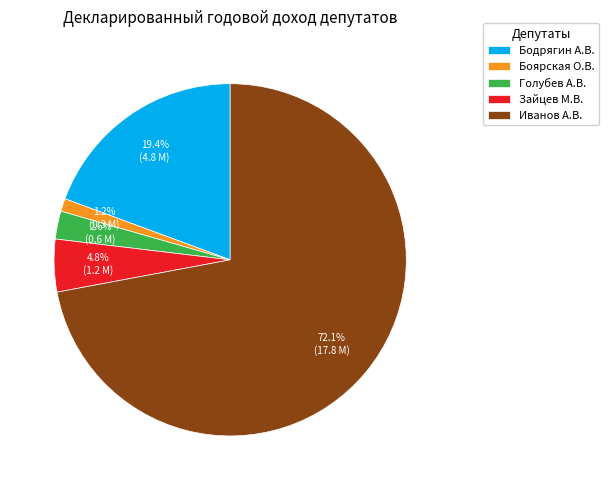

Is there a majority slice in this chart?

Yes